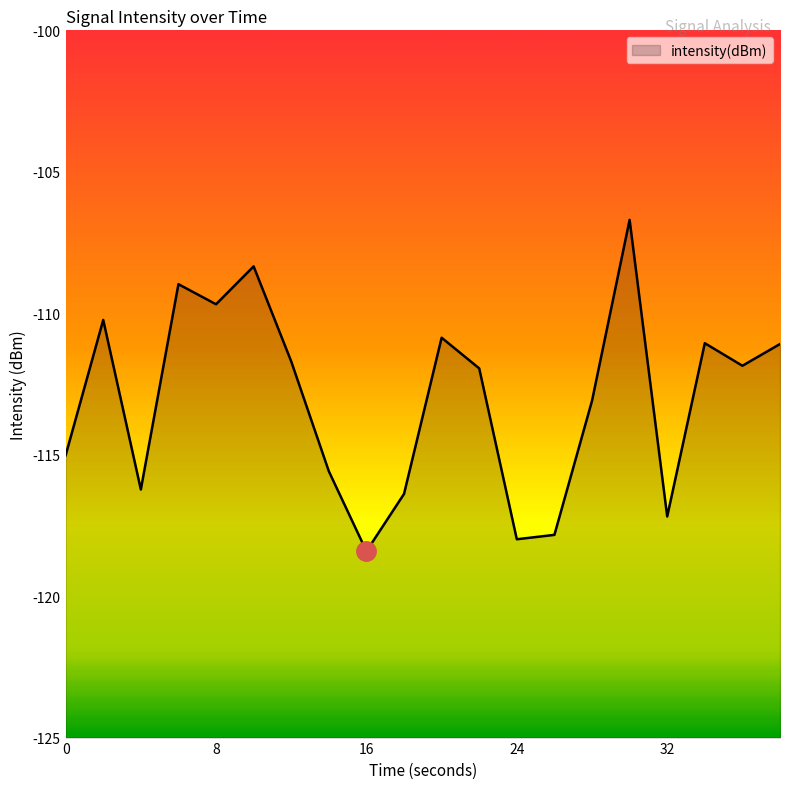

How many data points are less than -111?

14